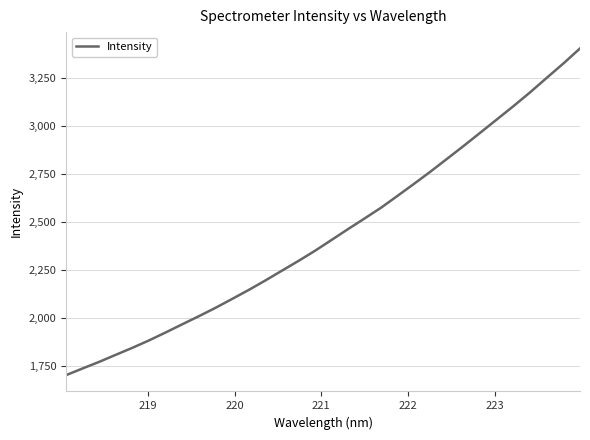

What is the difference between the maximum and minimum values?

1701.3